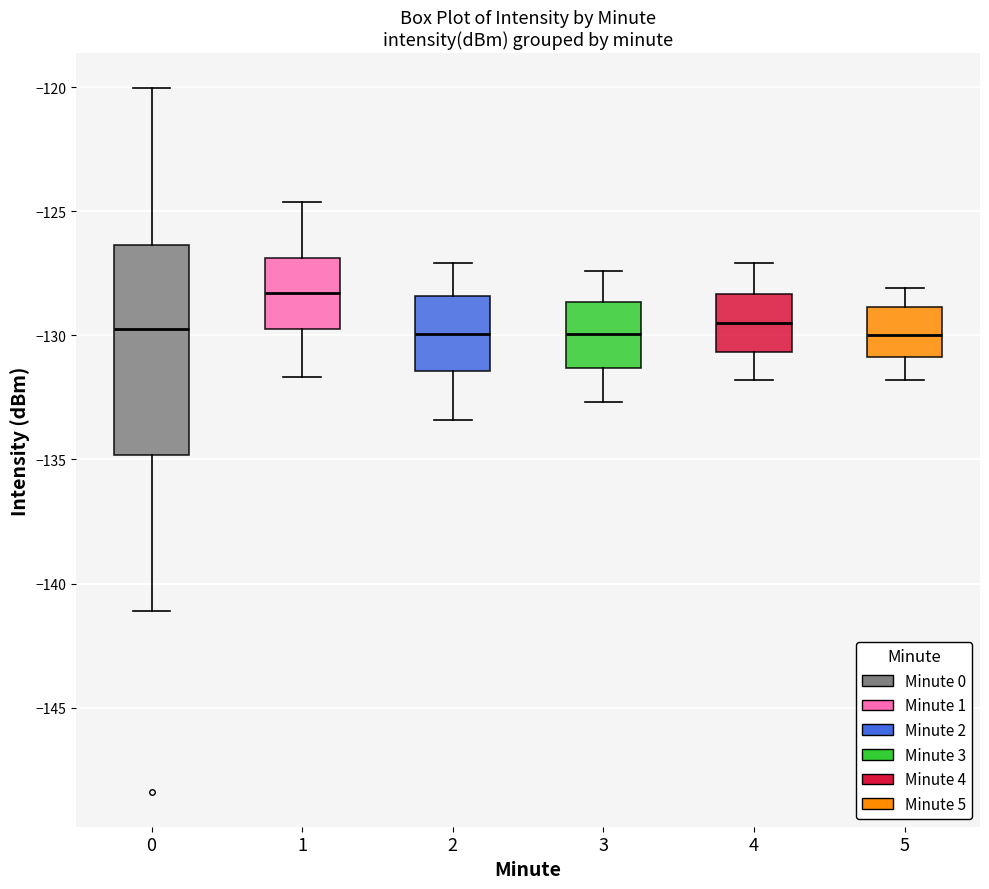

Reading left to right, read every box against the y-axis: the position of its median line, the range the box covers, and the ends of its whiskers. The values are not printed on the chart, so give them approximately, as read against the axis.

0: median -129.5, box -135.0 to -126.5, whiskers -141.0 to -120.0
1: median -128.5, box -130.0 to -127.0, whiskers -131.5 to -124.5
2: median -130.0, box -131.5 to -128.5, whiskers -133.5 to -127.0
3: median -130.0, box -131.5 to -128.5, whiskers -132.5 to -127.5
4: median -129.5, box -130.5 to -128.5, whiskers -132.0 to -127.0
5: median -130.0, box -131.0 to -129.0, whiskers -132.0 to -128.0